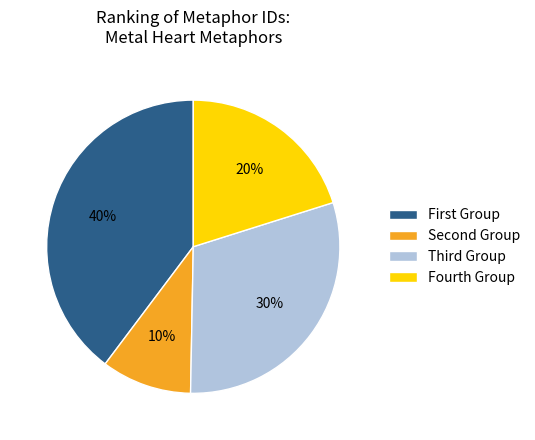

What is the smallest slice in the pie chart?

Second Group